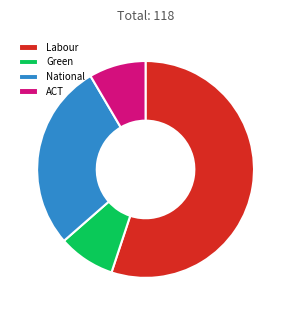

True or false: National accounts for 28% of the total.

True